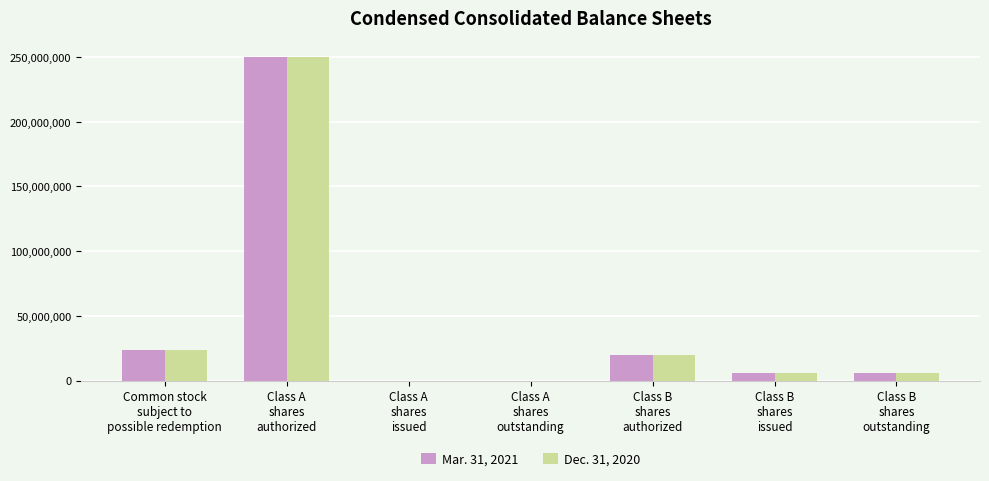

At which category is the sum across all series the highest?

Class A
shares
authorized